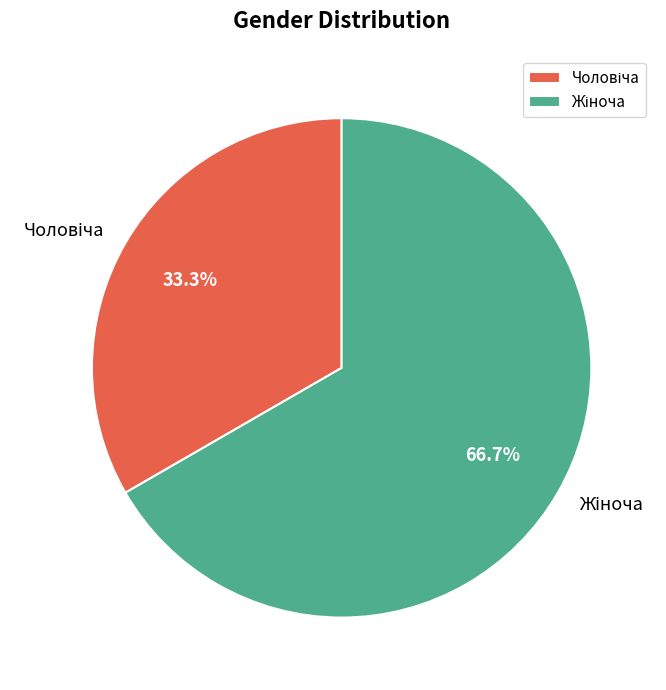

Which slice is the smallest?

Чоловіча